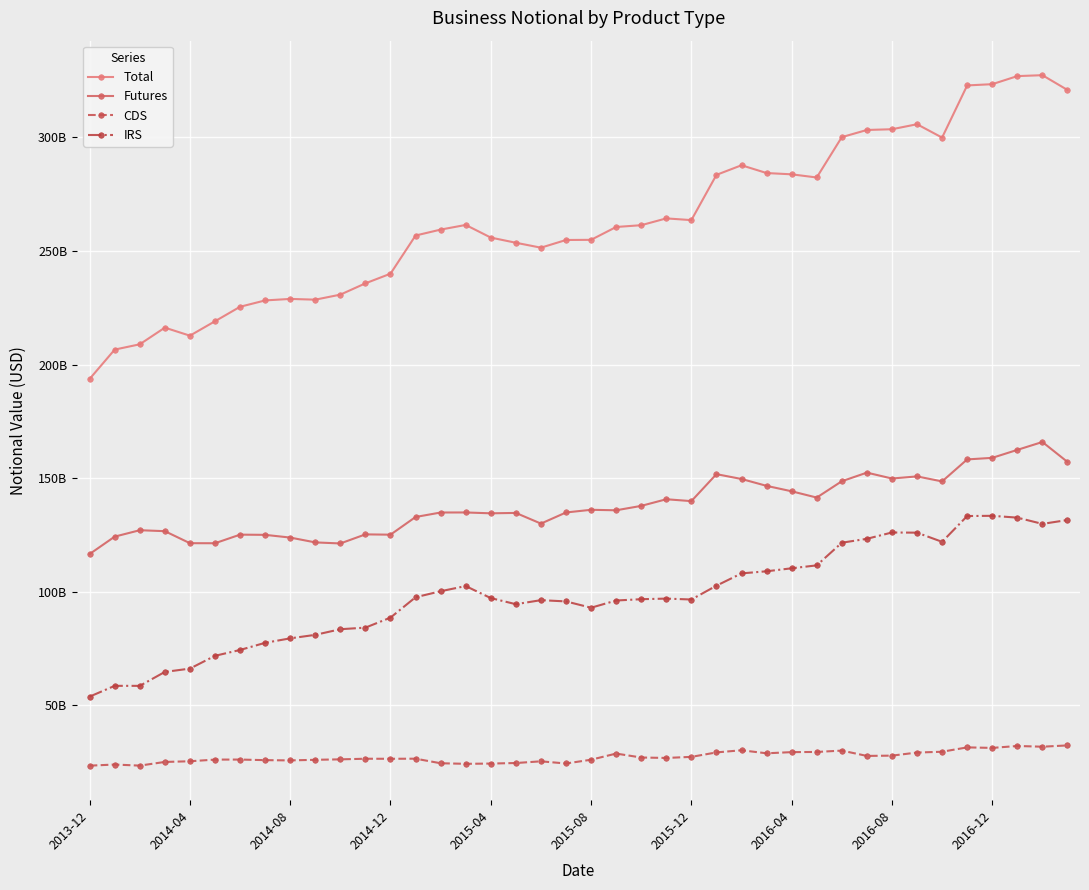

Where is Futures nearest to the value 141215664240?

29